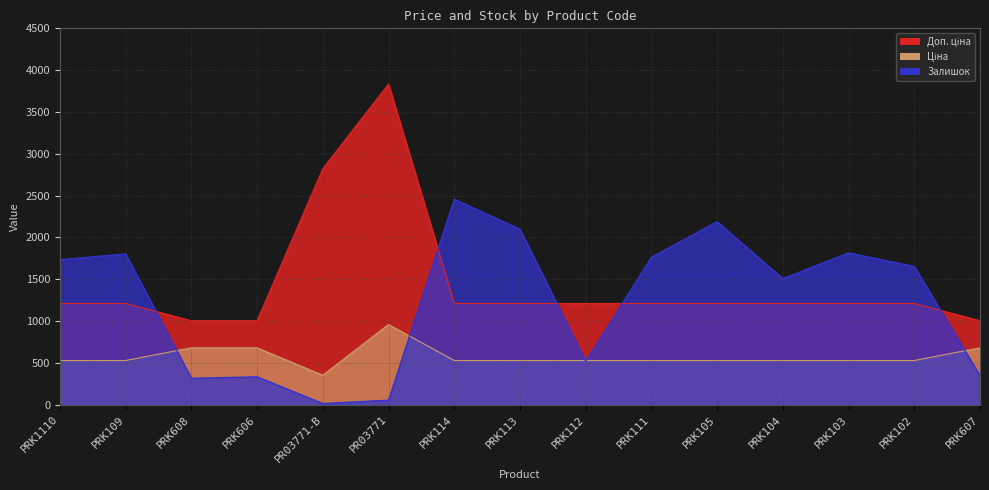

Which has a higher value, PRK112 or PRK109?

PRK112